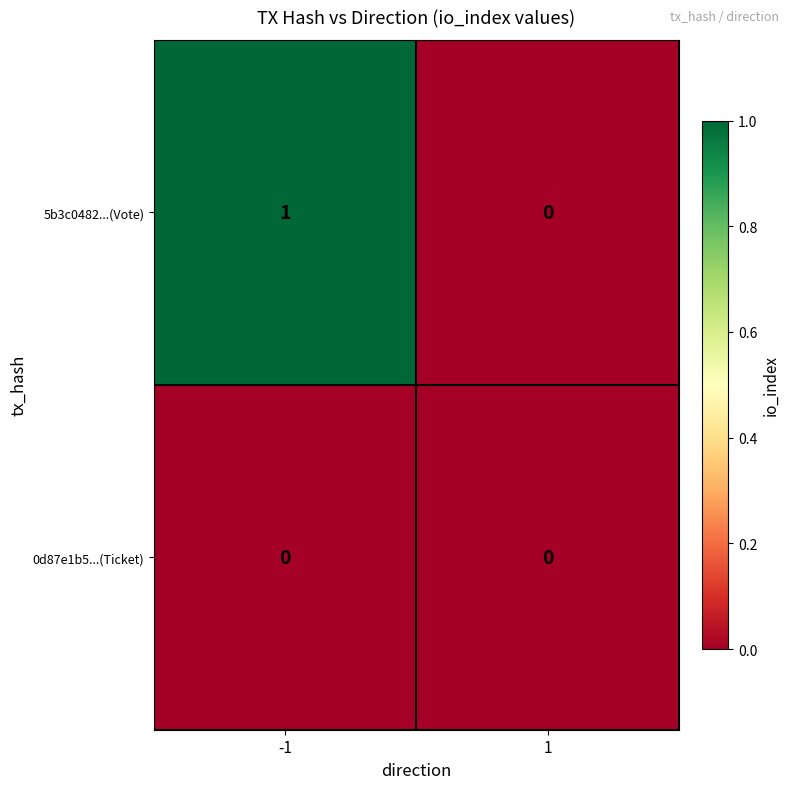

List the series in order of their peak value, lowest first.

0d87e1b5...(Ticket), 5b3c0482...(Vote)